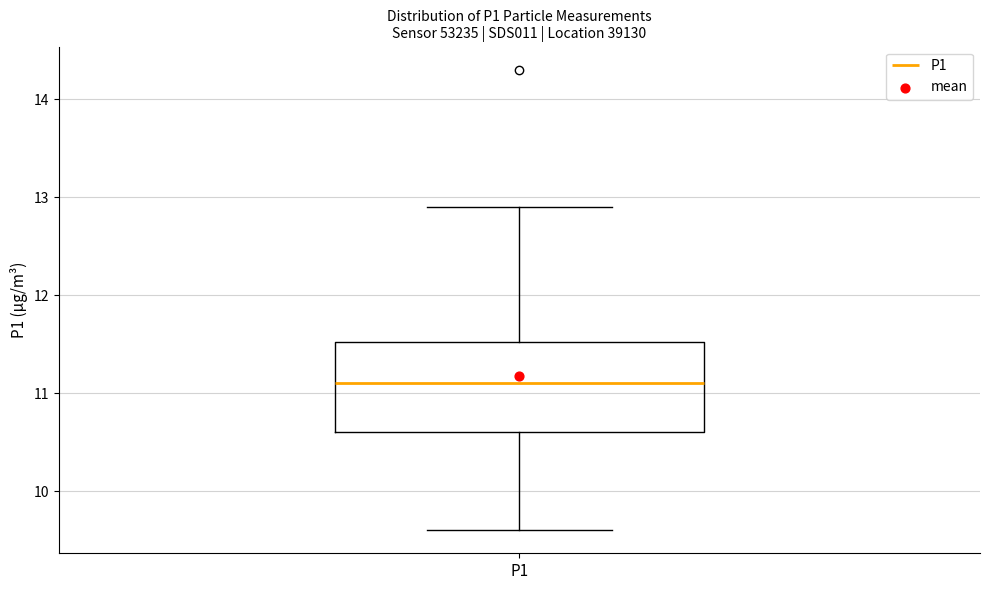

Where does the upper whisker of the box for P1 end on the y-axis? The values are not printed on the chart, so give them approximately, as read against the axis.

12.9